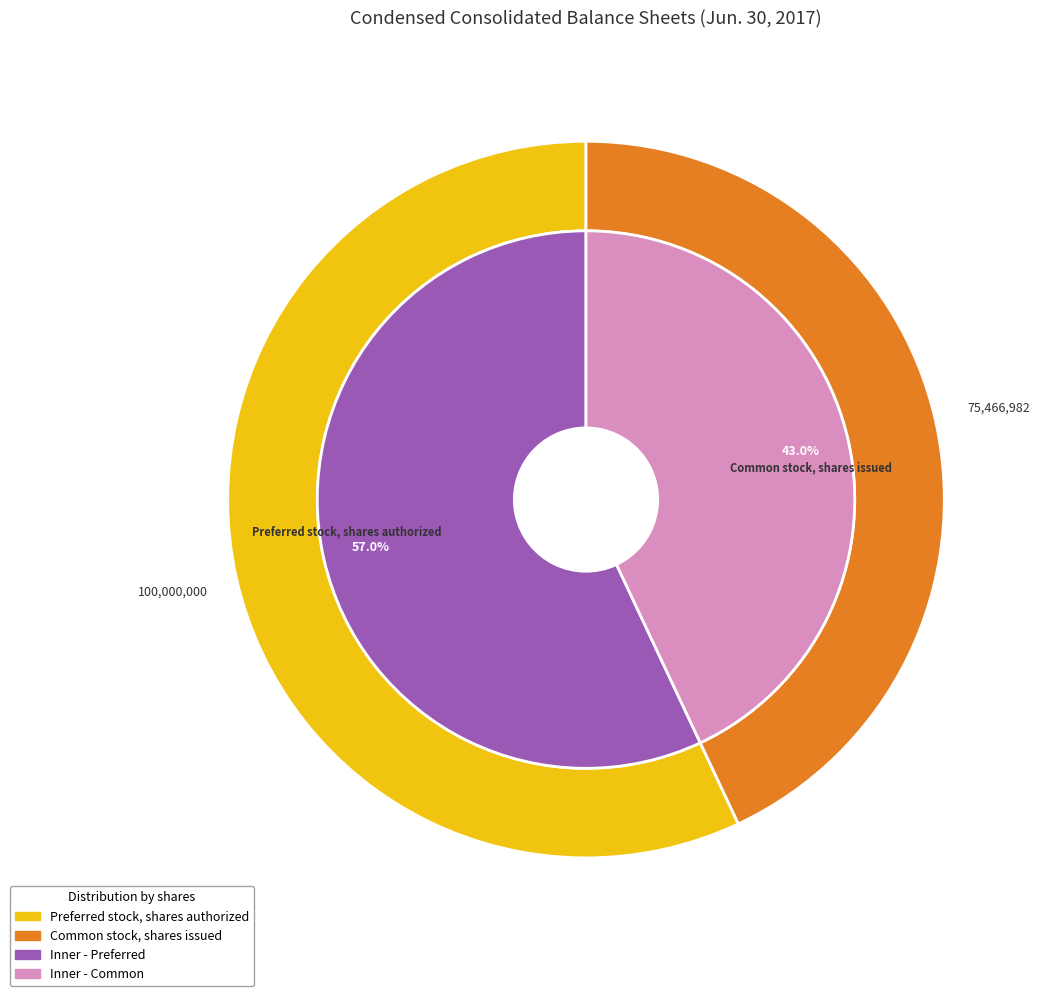

To the nearest percent, what portion does Preferred stock, shares authorized represent?

57%